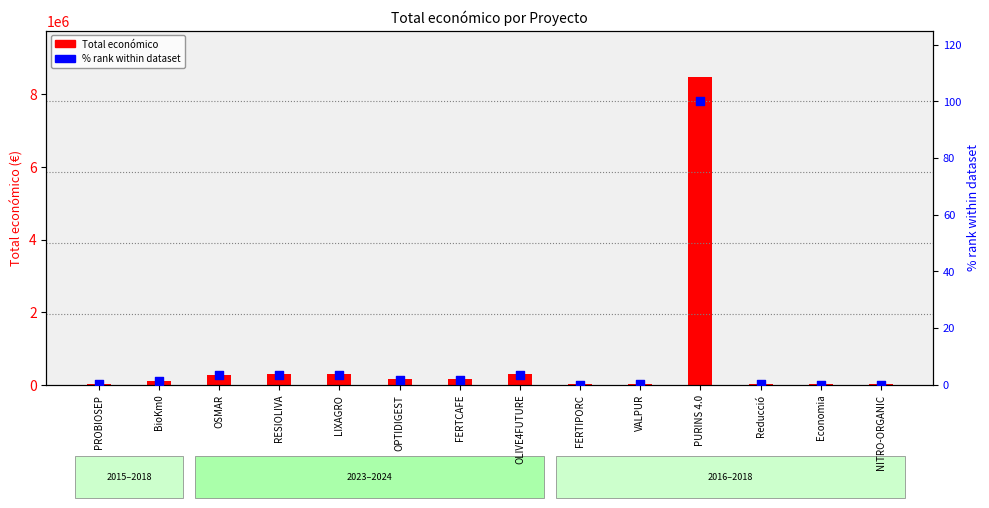

Which series has the largest total across all categories?

Total económico